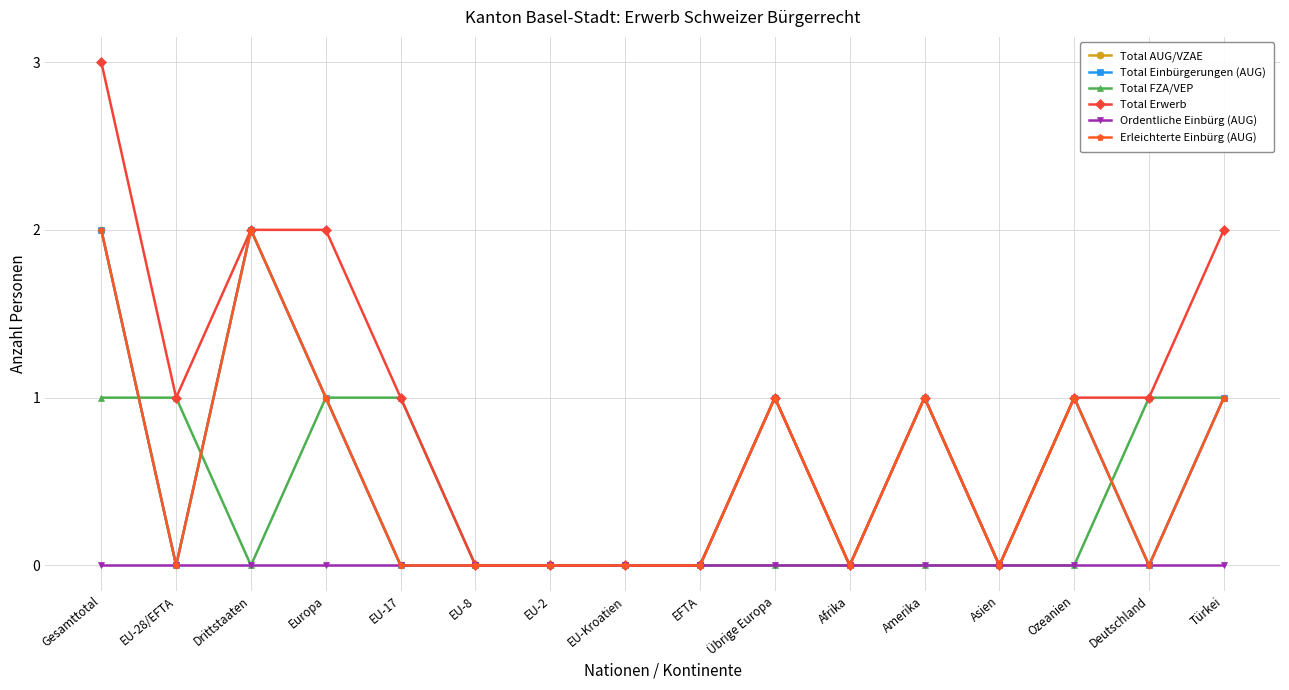

Rank the categories by Total AUG/VZAE value from lowest to highest.

EU-28/EFTA, EU-17, EU-8, EU-2, EU-Kroatien, EFTA, Afrika, Asien, Deutschland, Europa, Übrige Europa, Amerika, Ozeanien, Türkei, Gesamttotal, Drittstaaten